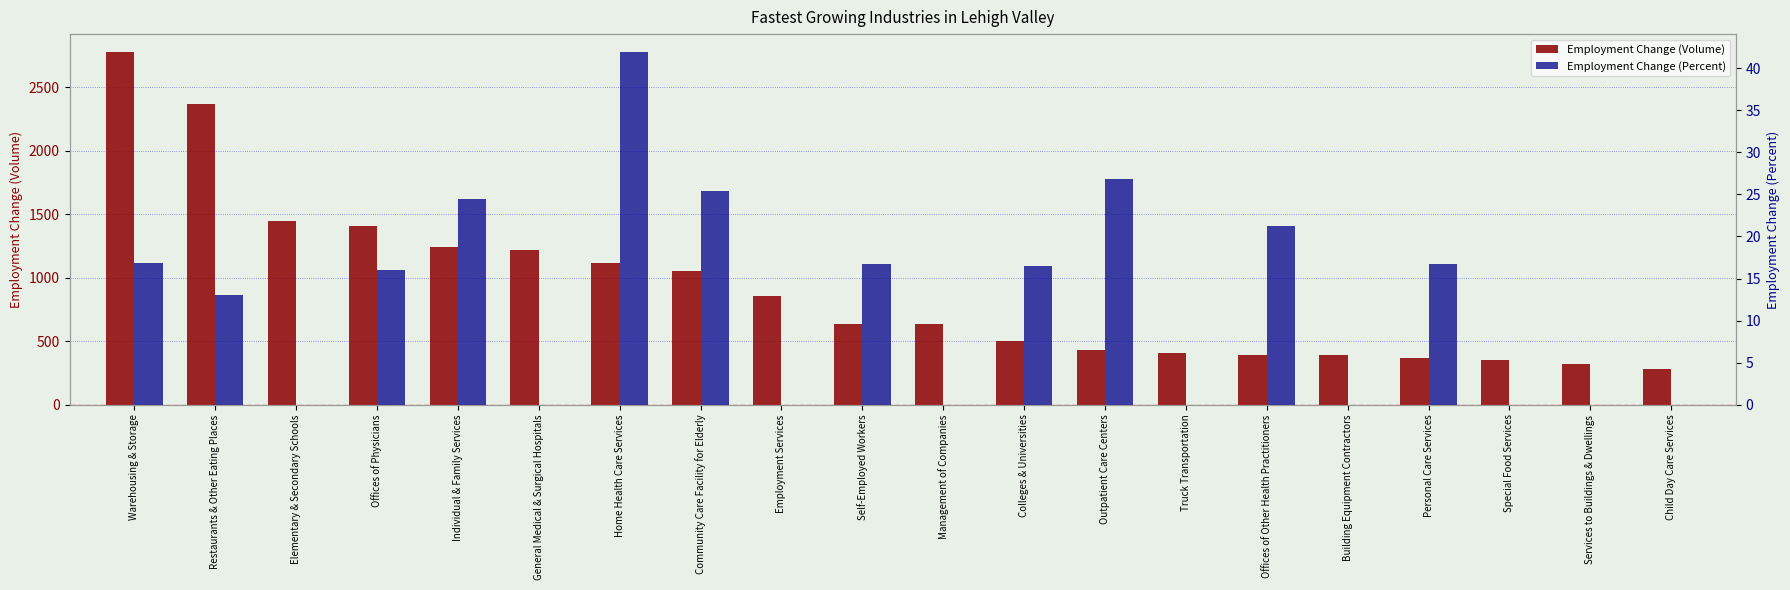

What is the spread (max minus min) of values at Elementary & Secondary Schools?

1450.0